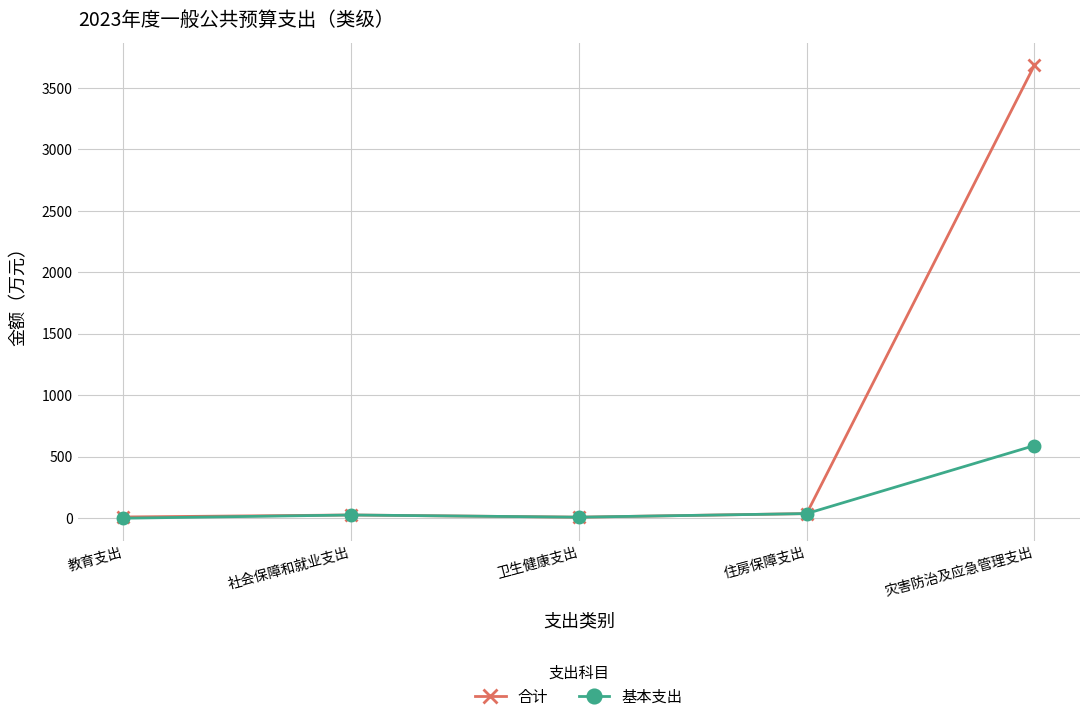

What is the value of the 合计 point at the 1st from the left?

10.0